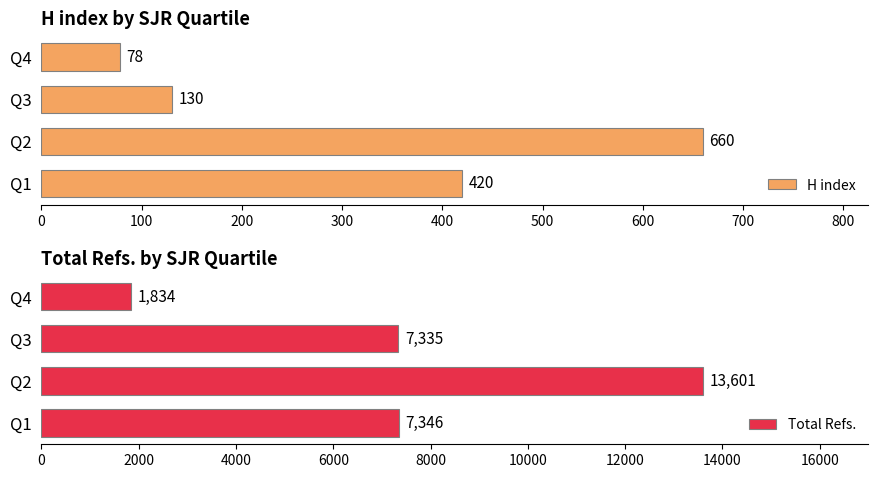

What is the difference between the maximum and minimum values in the H index series?

582